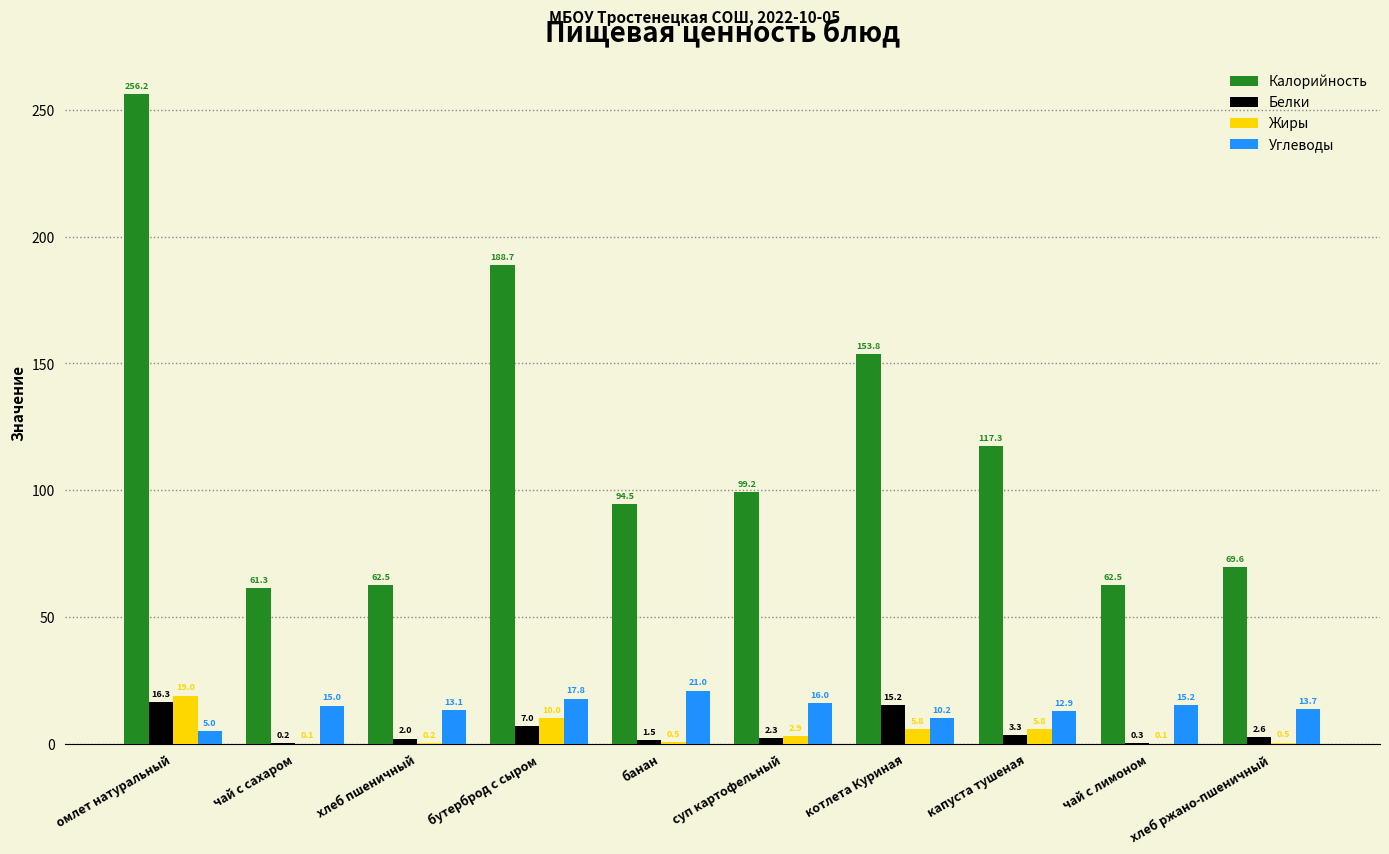

At which category is the sum across all series the highest?

омлет натуральный